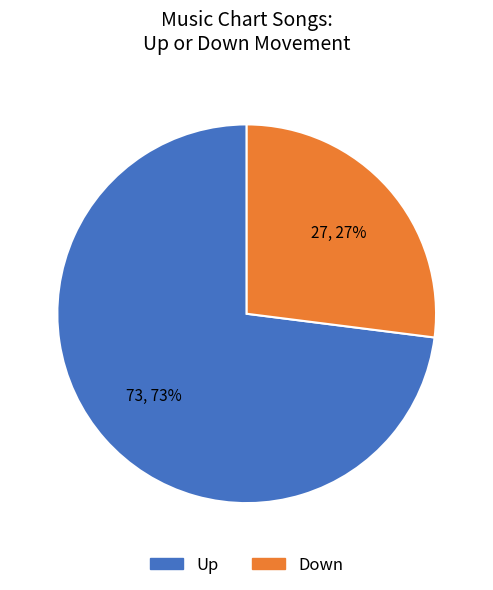

To the nearest percent, what is the average slice percentage?

50%